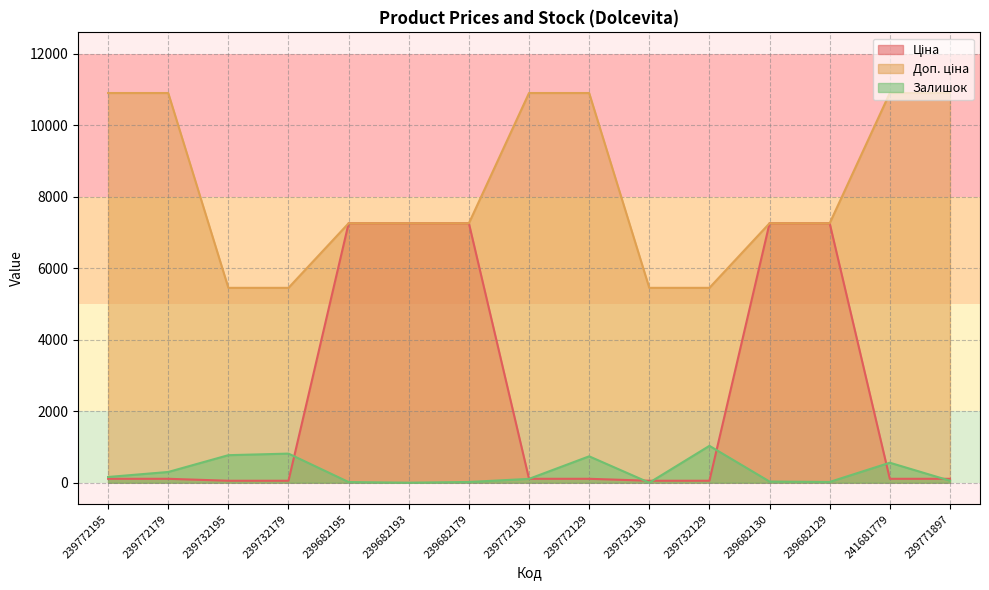

Reading left to right, extract all data points from this chart.

Ціна: 109.0	109.0	54.5	54.5	7258.9	7258.9	7258.9	109.0	109.0	54.5	54.5	7258.9	7258.9	109.0	109.0
Доп. ціна: 10903.0	10903.0	5452.0	5452.0	7258.9	7258.9	7258.9	10903.0	10903.0	5452.0	5452.0	7258.9	7258.9	10903.0	10903.0
Залишок: 160.0	300.0	770.0	814.0	18.0	0.0	20.0	107.0	738.0	0.0	1031.0	32.0	21.0	559.0	56.0